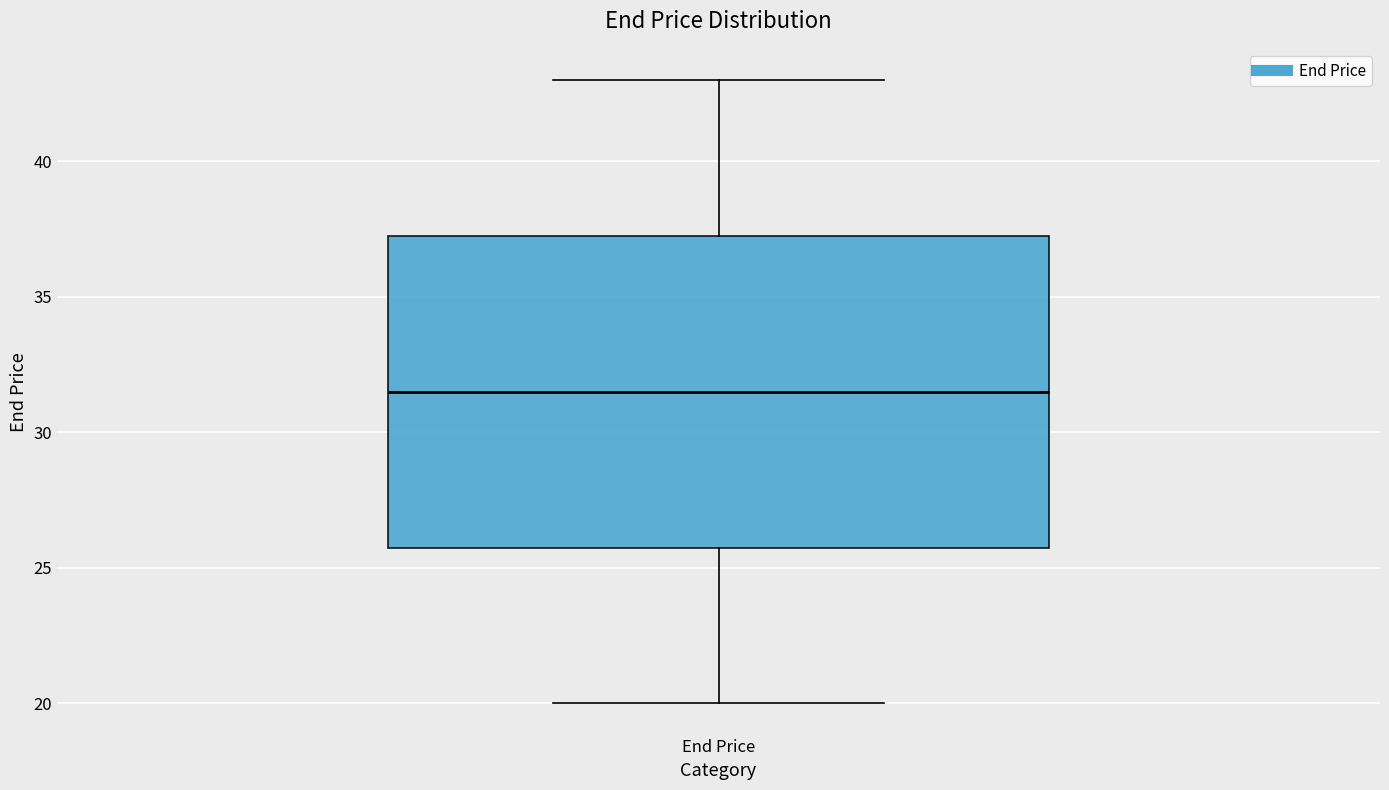

Transcribe this box plot: give where the median line is, the range the box spans, and where the two whiskers end, as read against the y-axis. The values are not printed on the chart, so give them approximately, as read against the axis.

median 31.5, box 26.0 to 37.5, whiskers 20.0 to 43.0